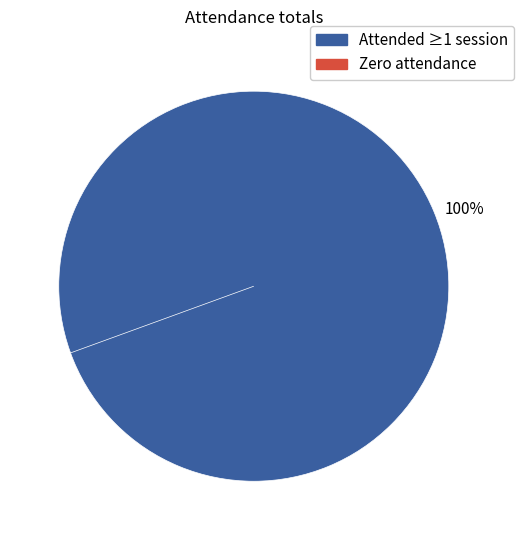

To the nearest percent, what is the difference between the largest and smallest slice percentages?

100%